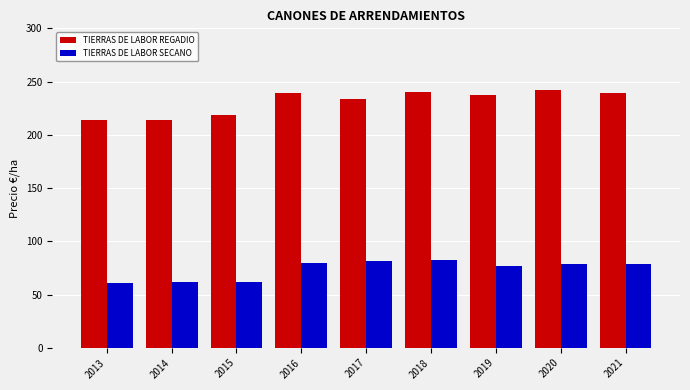

At how many categories does at least one series exceed 212?

9